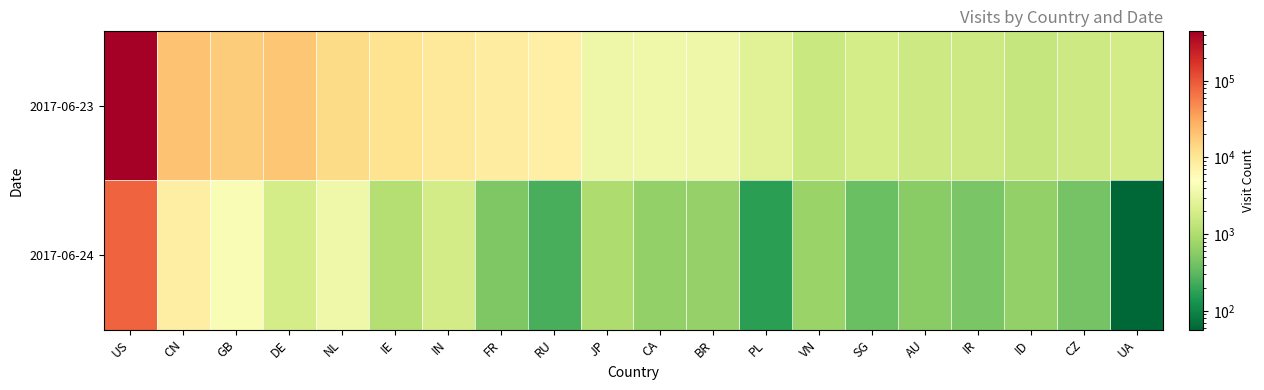

Reading right to left, transcribe all the data shown in this chart.

2017-06-23: UA=1850	CZ=1659	ID=1445	IR=1689	AU=1654	SG=1915	VN=1568	PL=2463	BR=3389	CA=3537	JP=3322	RU=7677	FR=8200	IN=9671	IE=11039	NL=13327	DE=19276	GB=17379	CN=21015	US=441839
2017-06-24: UA=57	CZ=421	ID=658	IR=456	AU=571	SG=365	VN=718	PL=172	BR=662	CA=653	JP=973	RU=240	FR=498	IN=1822	IE=1081	NL=3514	DE=1924	GB=4299	CN=8050	US=85279